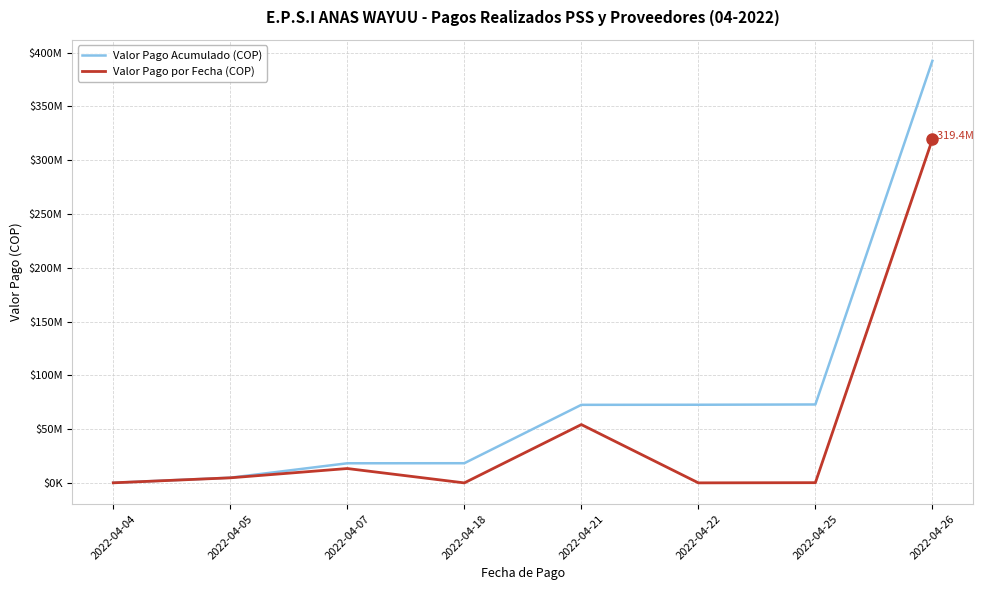

At which label is Valor Pago por Fecha (COP) closest to 159728189?

2022-04-21